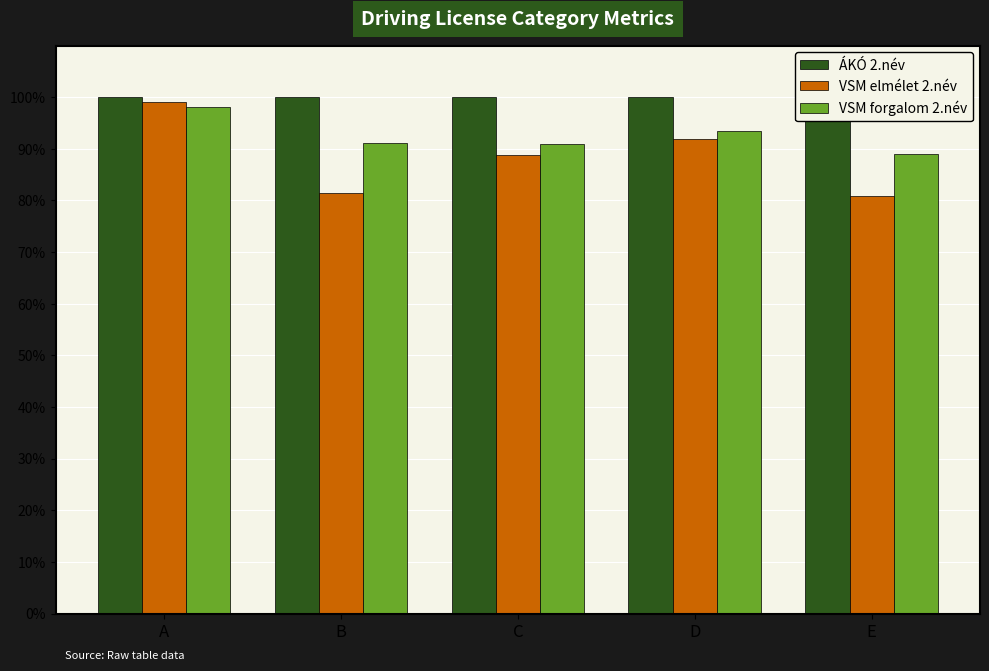

How many bars are there in total?

15